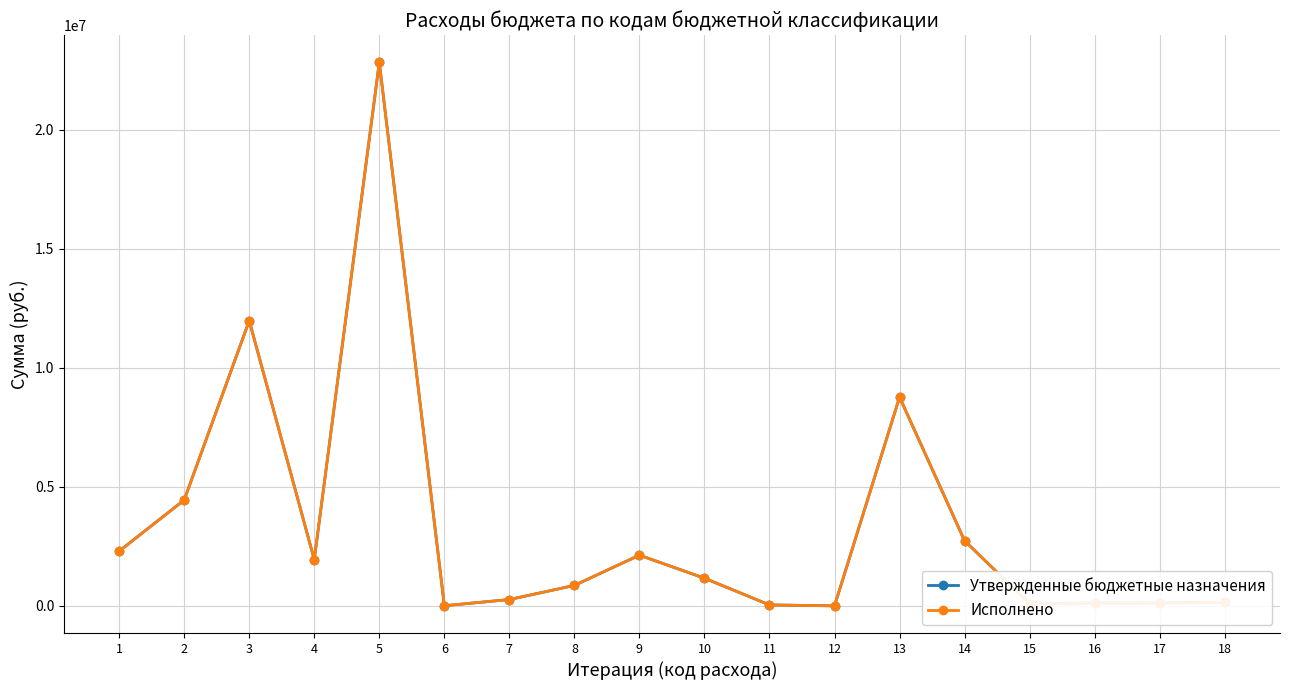

List the labels in order of Исполнено value, smallest first.

12, 6, 11, 15, 17, 16, 18, 7, 8, 10, 4, 9, 1, 14, 2, 13, 3, 5